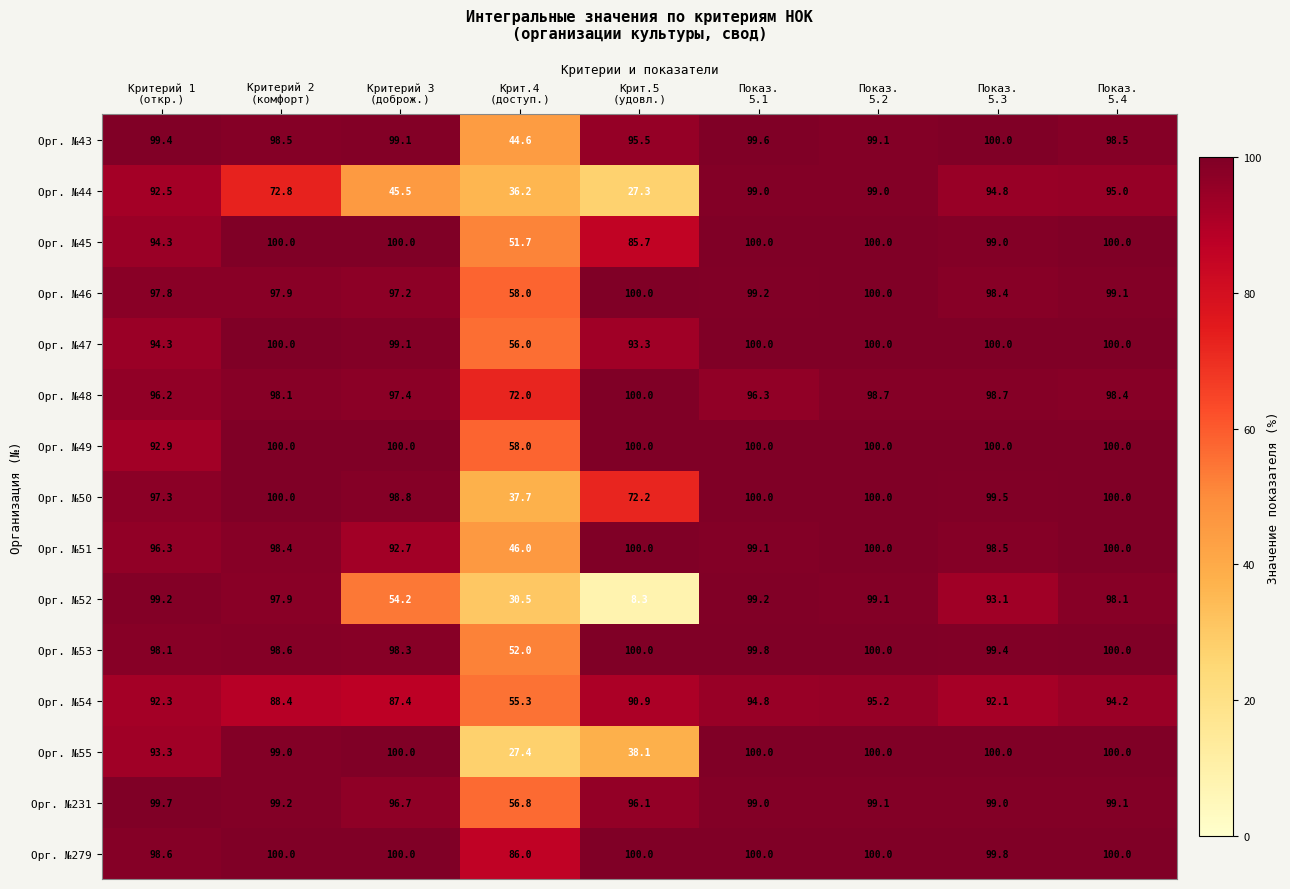

Which series has the largest range (max minus min)?

Орг. №52